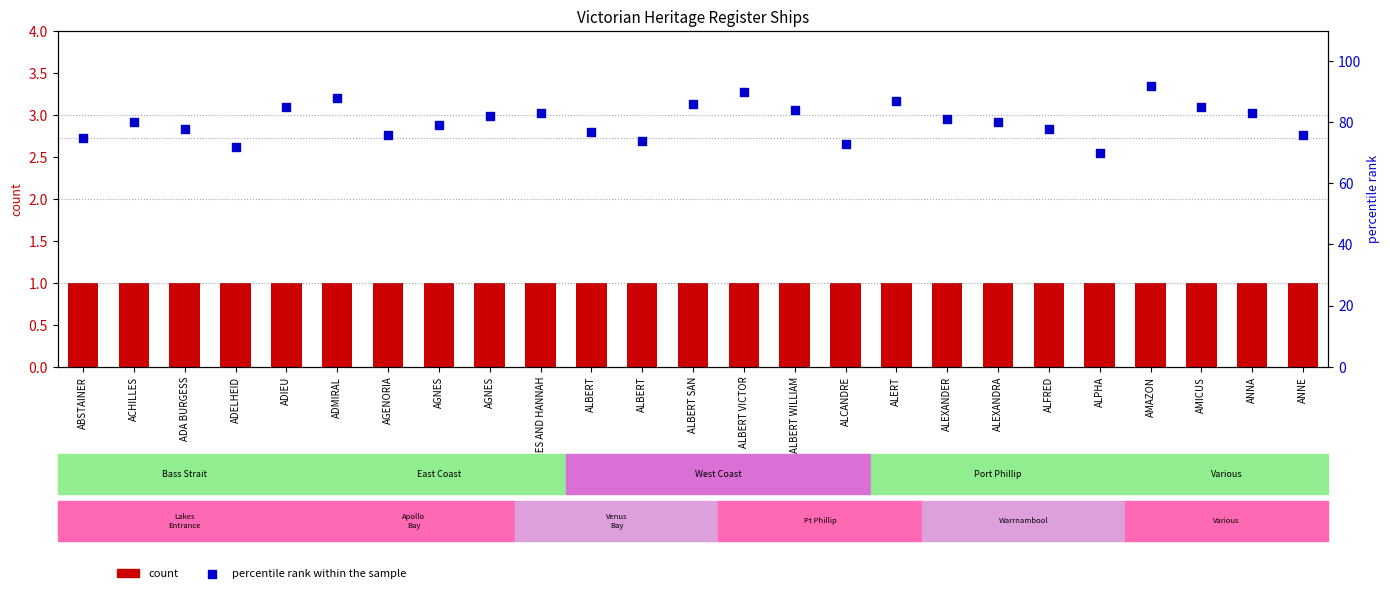

Which series contains the lowest Y value?

count